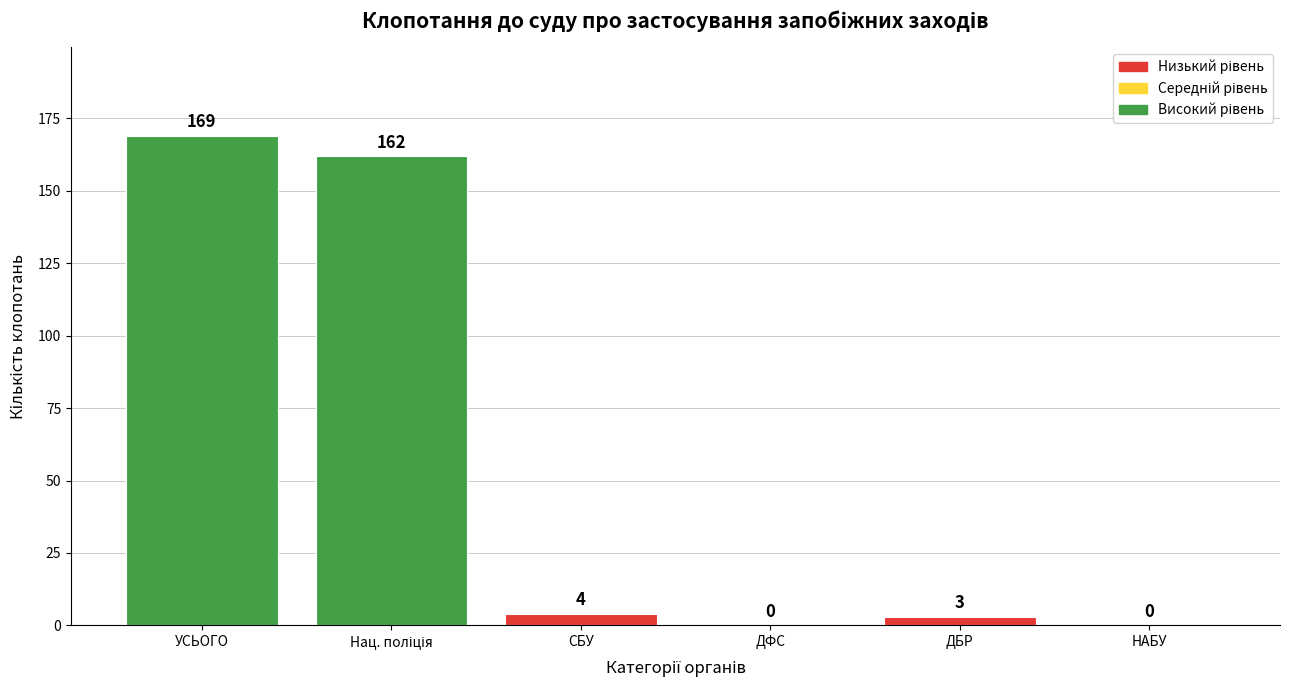

What is the approximate value at УСЬОГО?

169